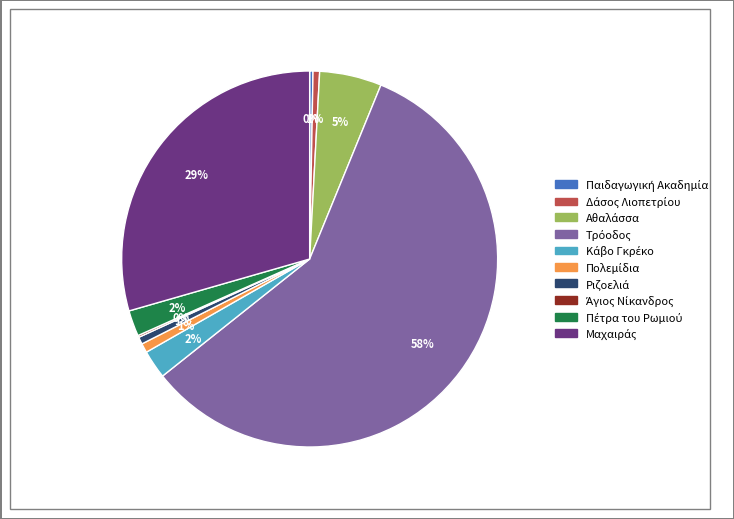

To the nearest percent, what is the average slice percentage?

10%